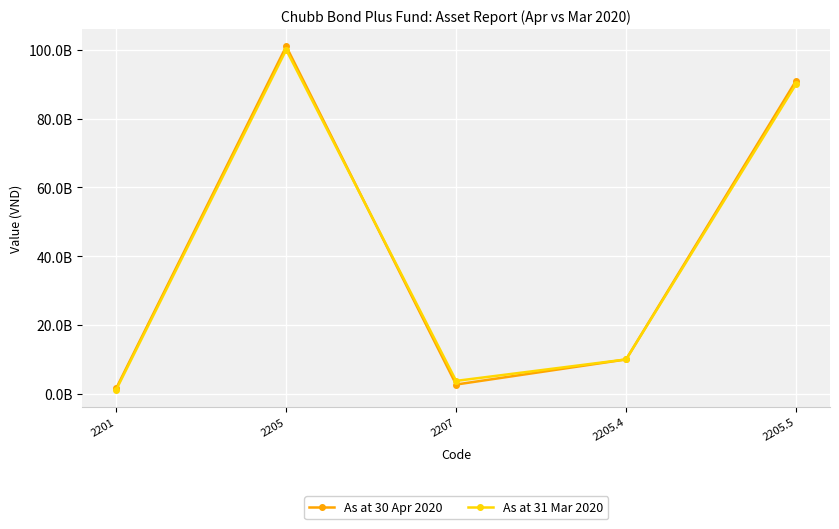

At which label does As at 31 Mar 2020 first exceed 10000000000?

2205